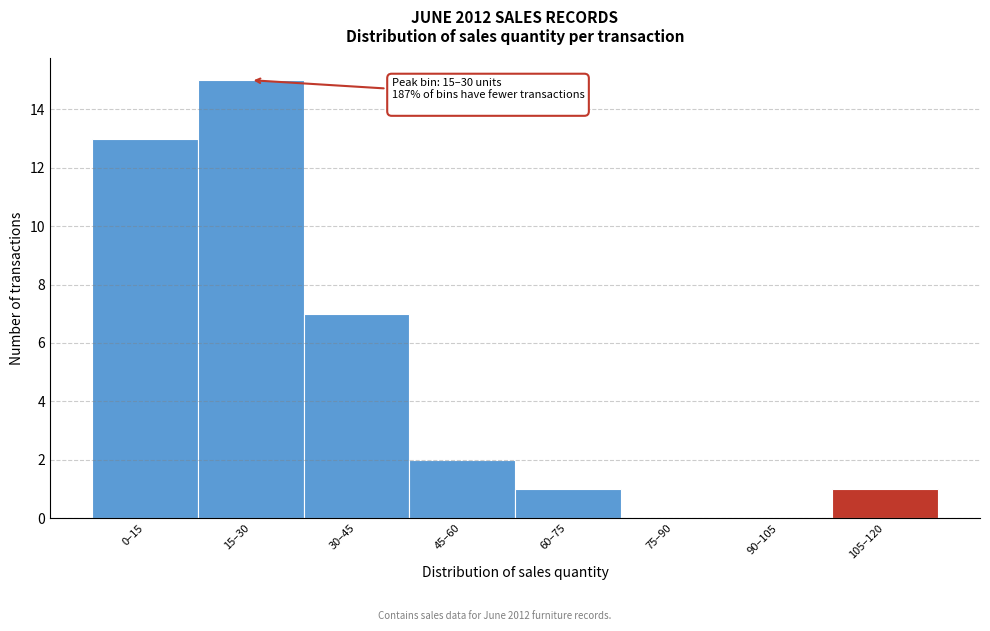

Reading left to right, what are all the values shown in this chart?

0–15=13	15–30=15	30–45=7	45–60=2	60–75=1	75–90=0	90–105=0	105–120=1